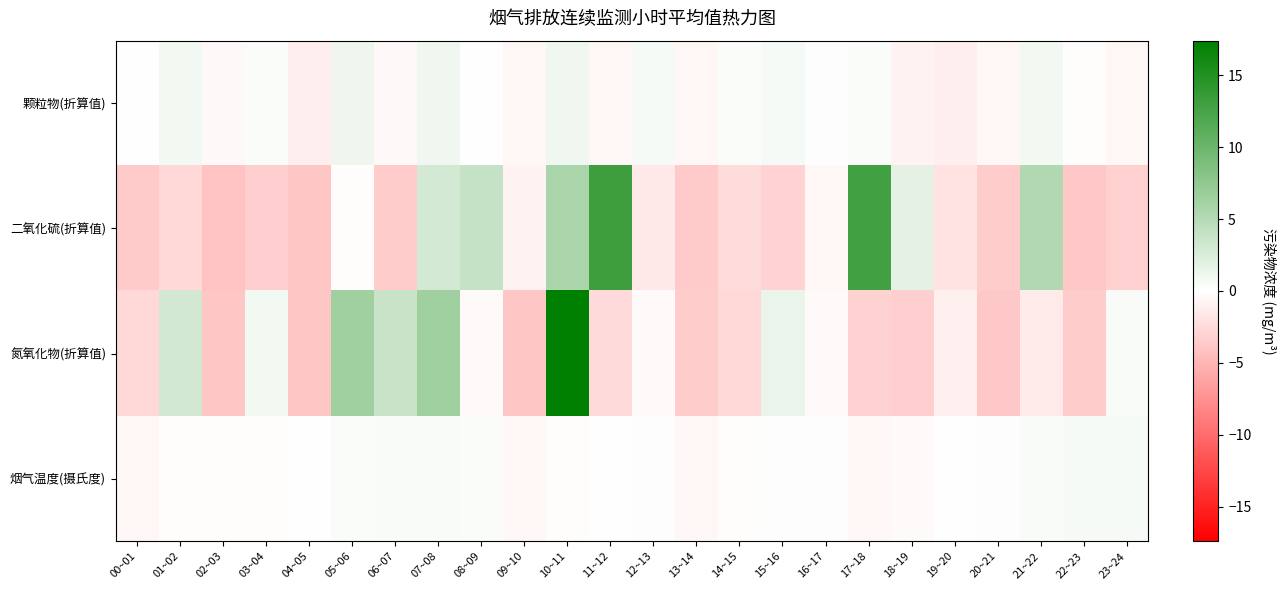

How many data points does each series have?

24